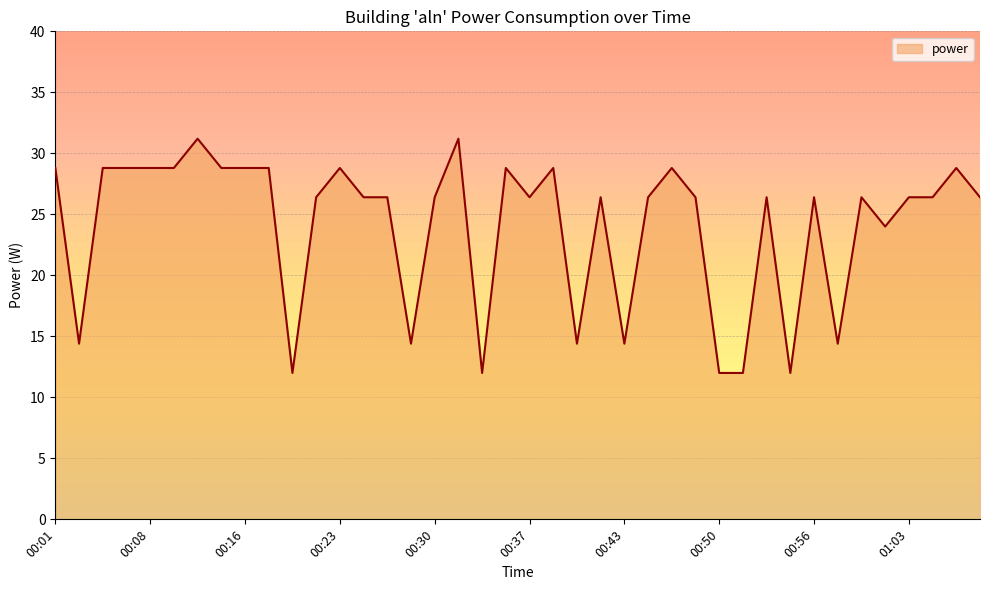

What is the average value?

24.1